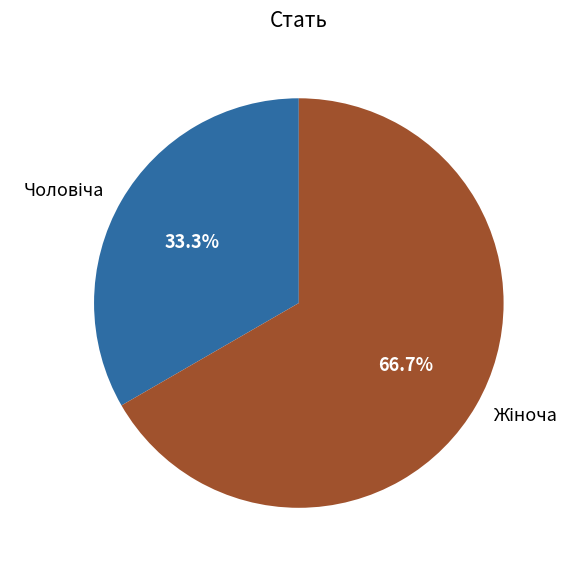

Does any single category account for the majority?

Yes